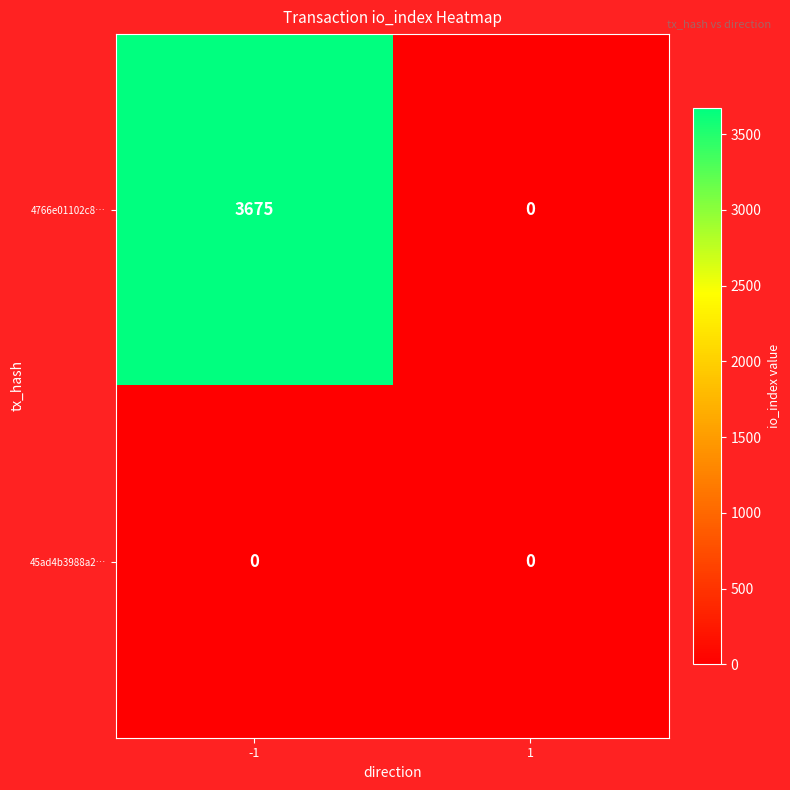

What is the approximate value of 4766e01102c8… at -1, to the nearest 50?

3700